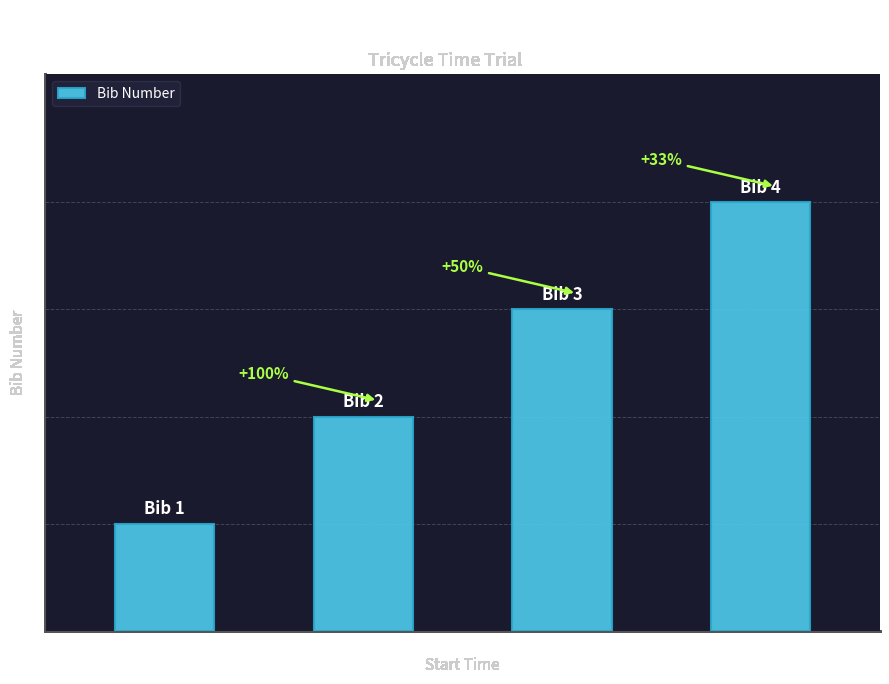

Does the chart contain any negative values?

No